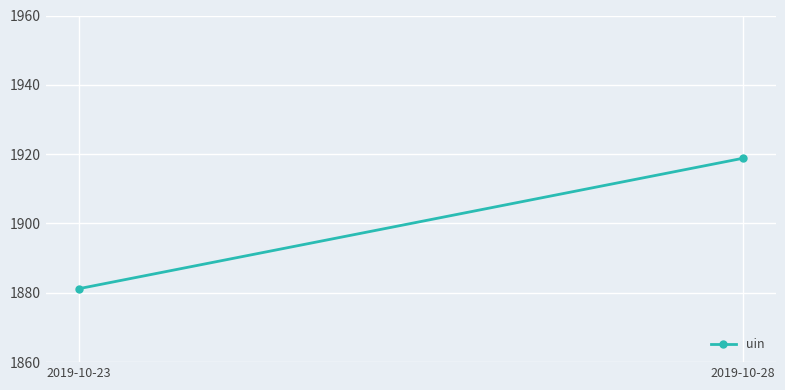

Which label corresponds to the largest value in the chart?

2019-10-28